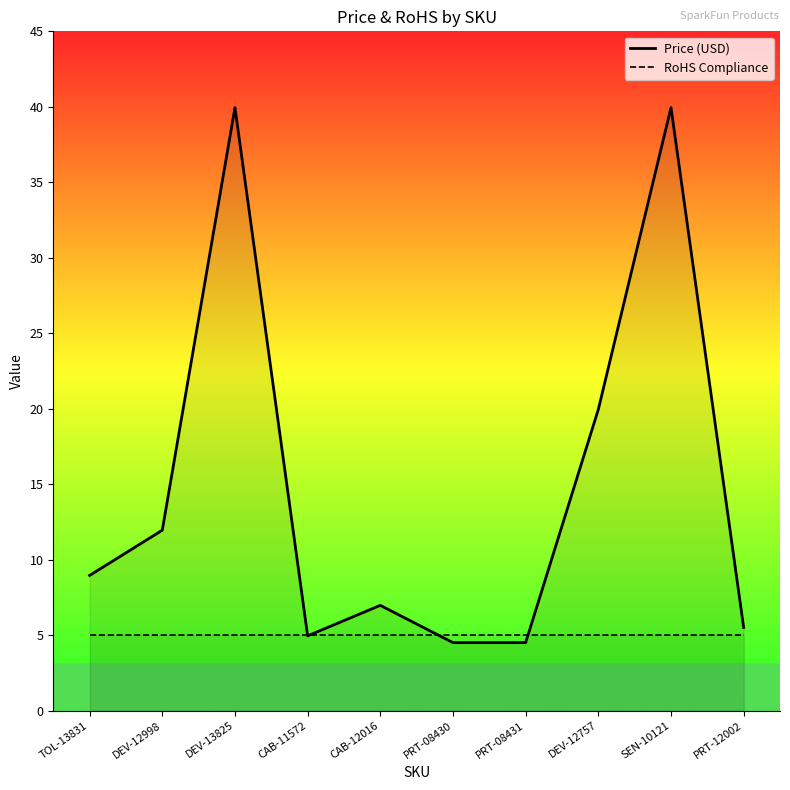

What is the label of the 4th point from the right?

PRT-08431